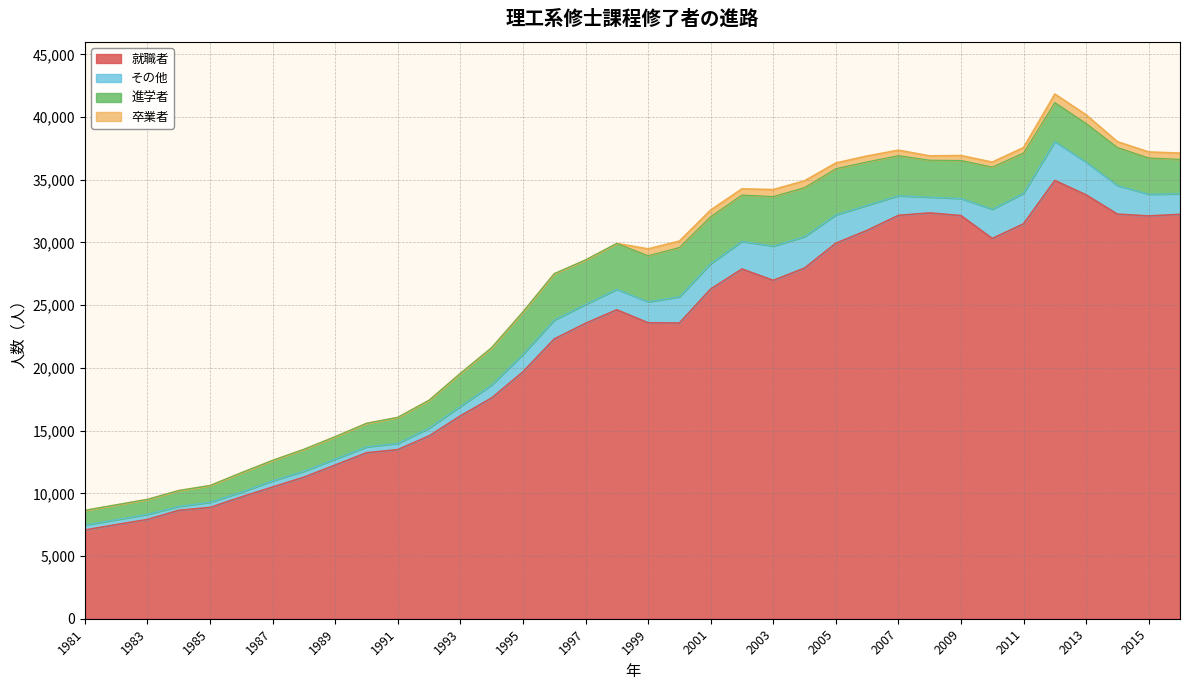

The value of 就職者 at 1999 is 12396. True or false?

False